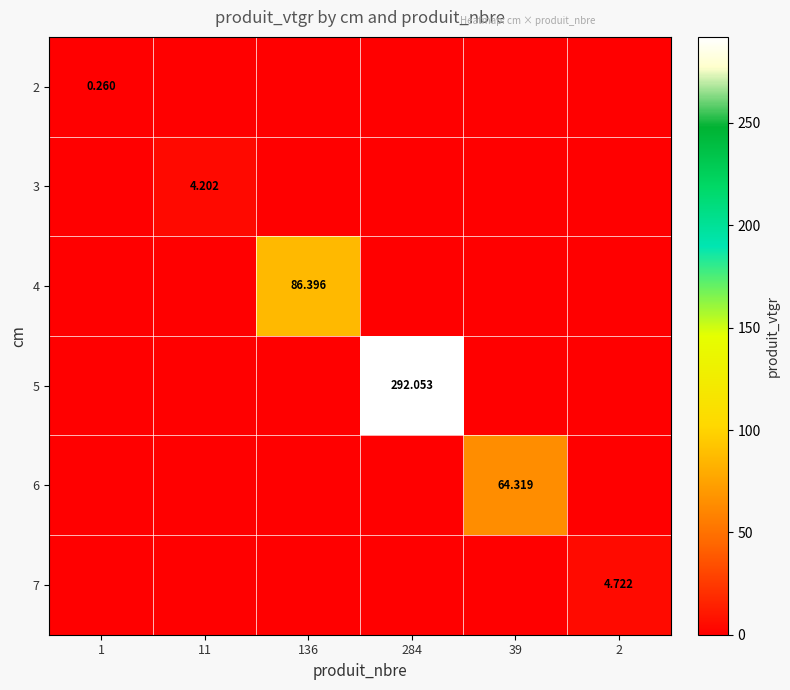

Is the value of 6 at 39 greater than the value of 5 at 136?

Yes